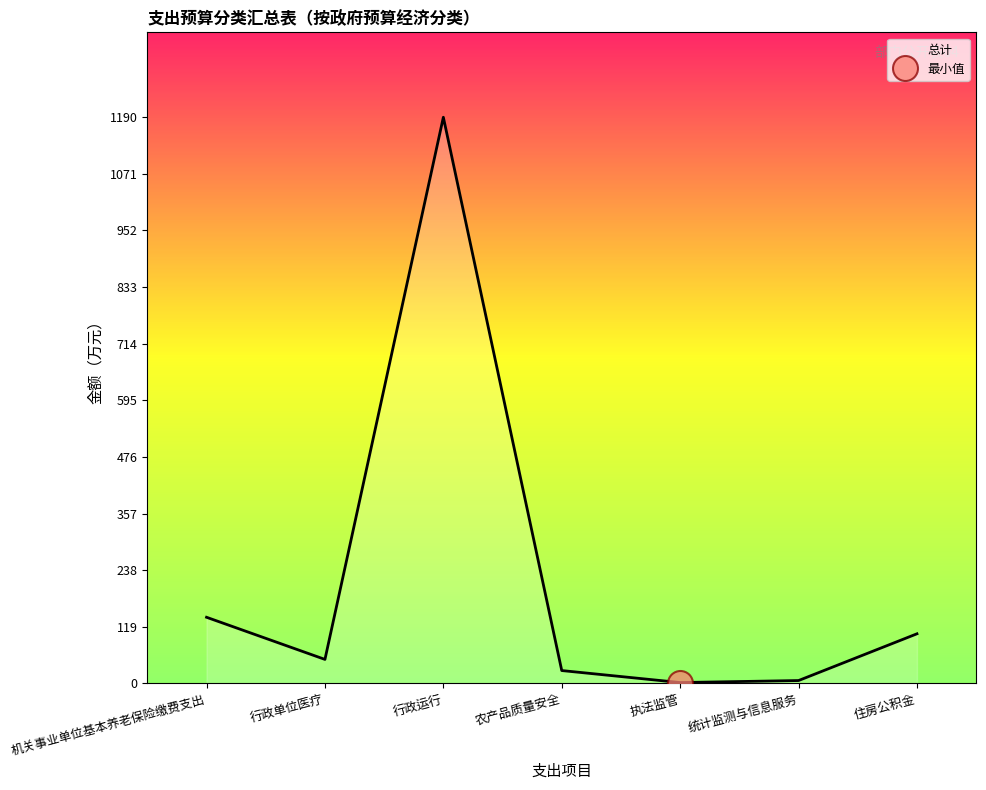

How many values exceed 50?

4